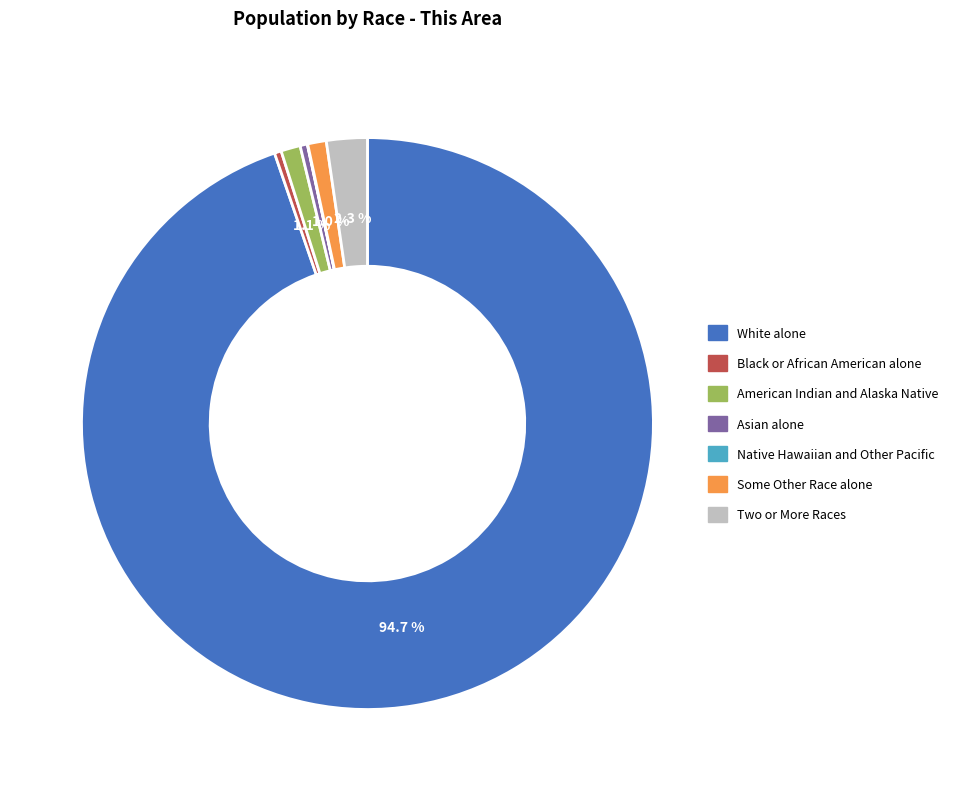

To the nearest percent, what percentage of the pie is Some Other Race alone?

1%